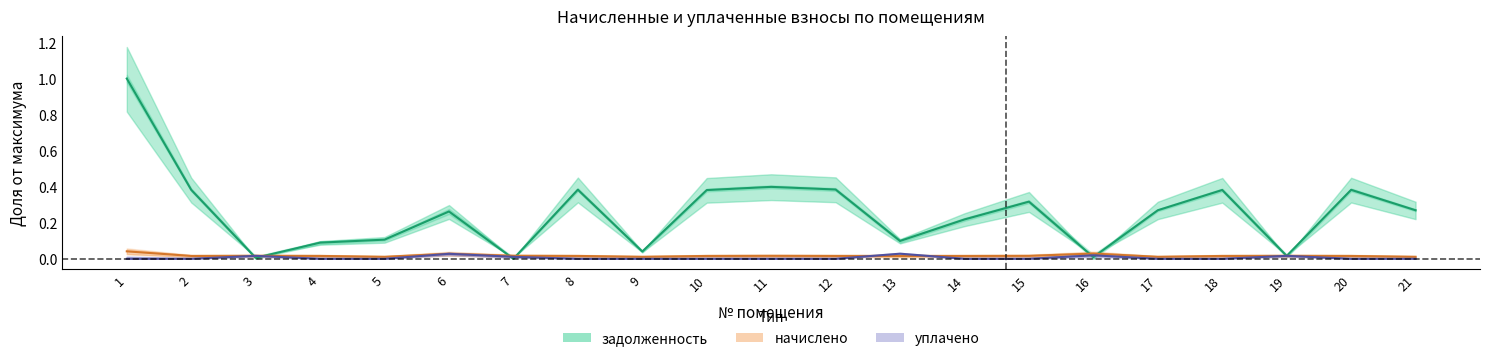

Which series has the largest total across all categories?

задолженность